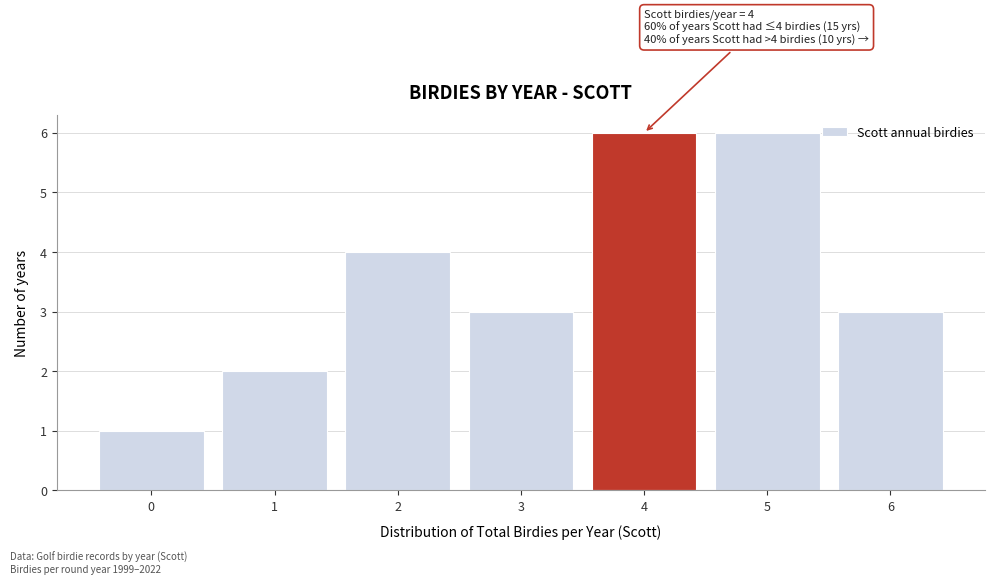

Reading right to left, list all the values displayed in this chart.

6=3	5=6	4=6	3=3	2=4	1=2	0=1